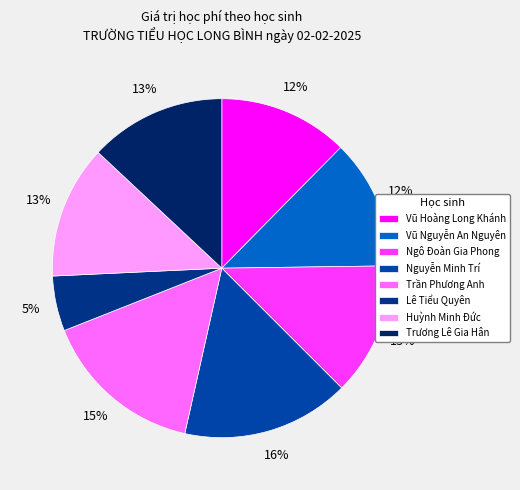

Count the number of slices in the pie.

8